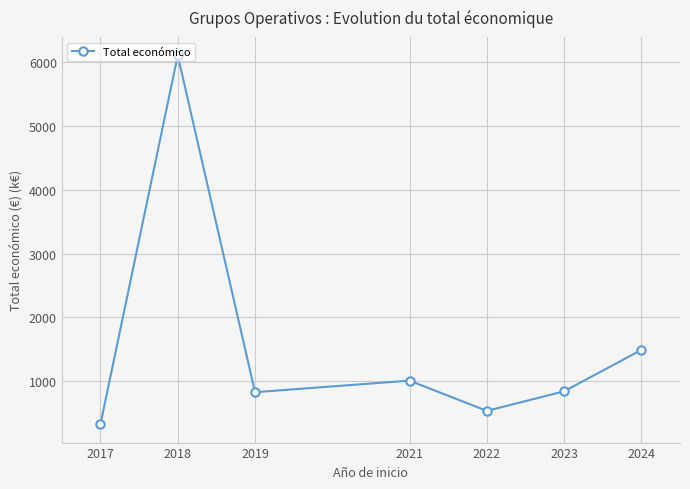

How many data points are less than 845?

3